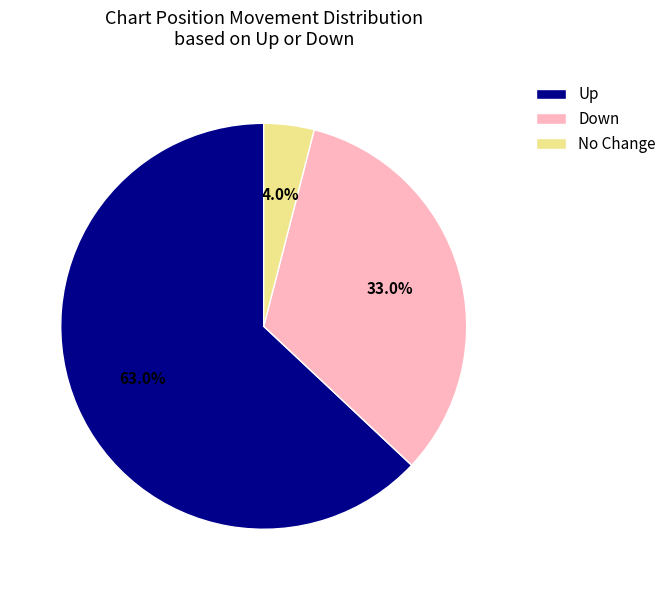

How many slices are in this pie chart?

3